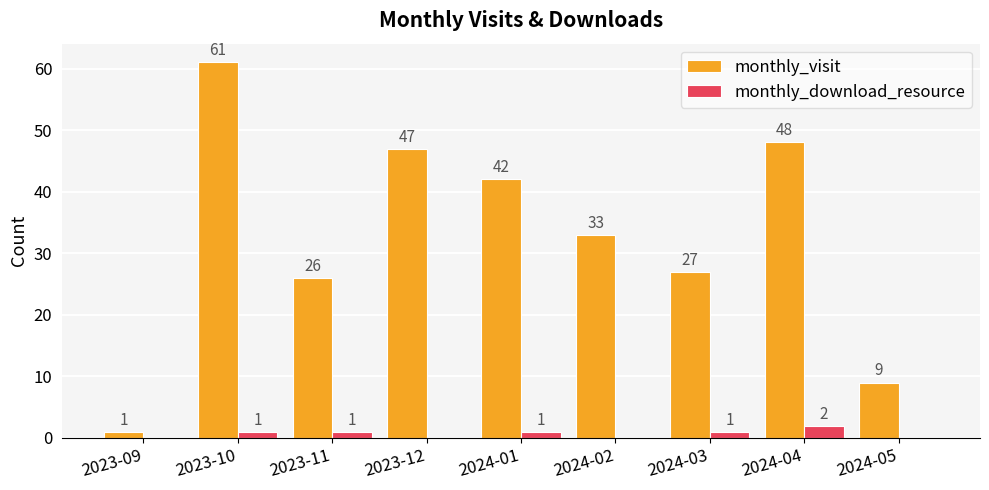

How many groups of bars are there?

9